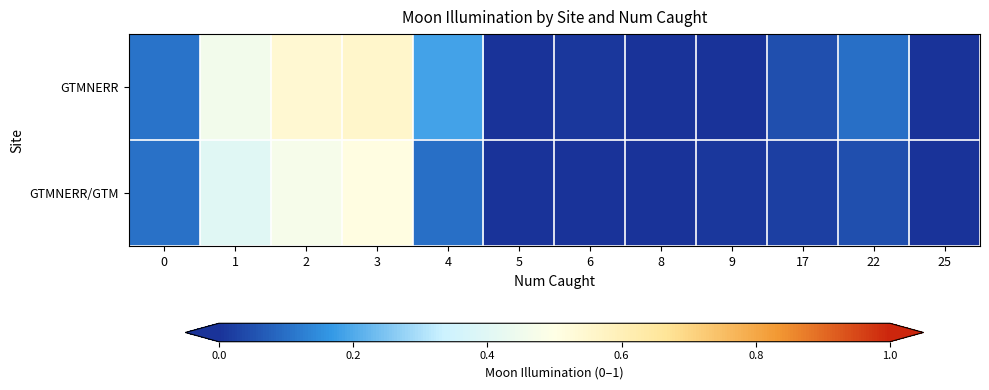

At which category does the chart reach its peak across all series?

3